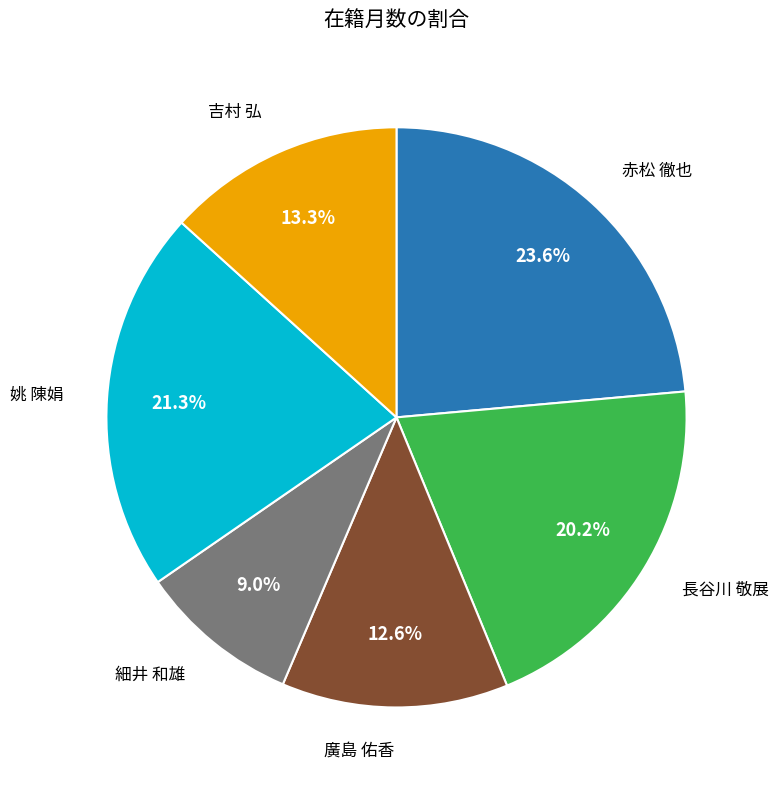

Does any single category account for the majority?

No